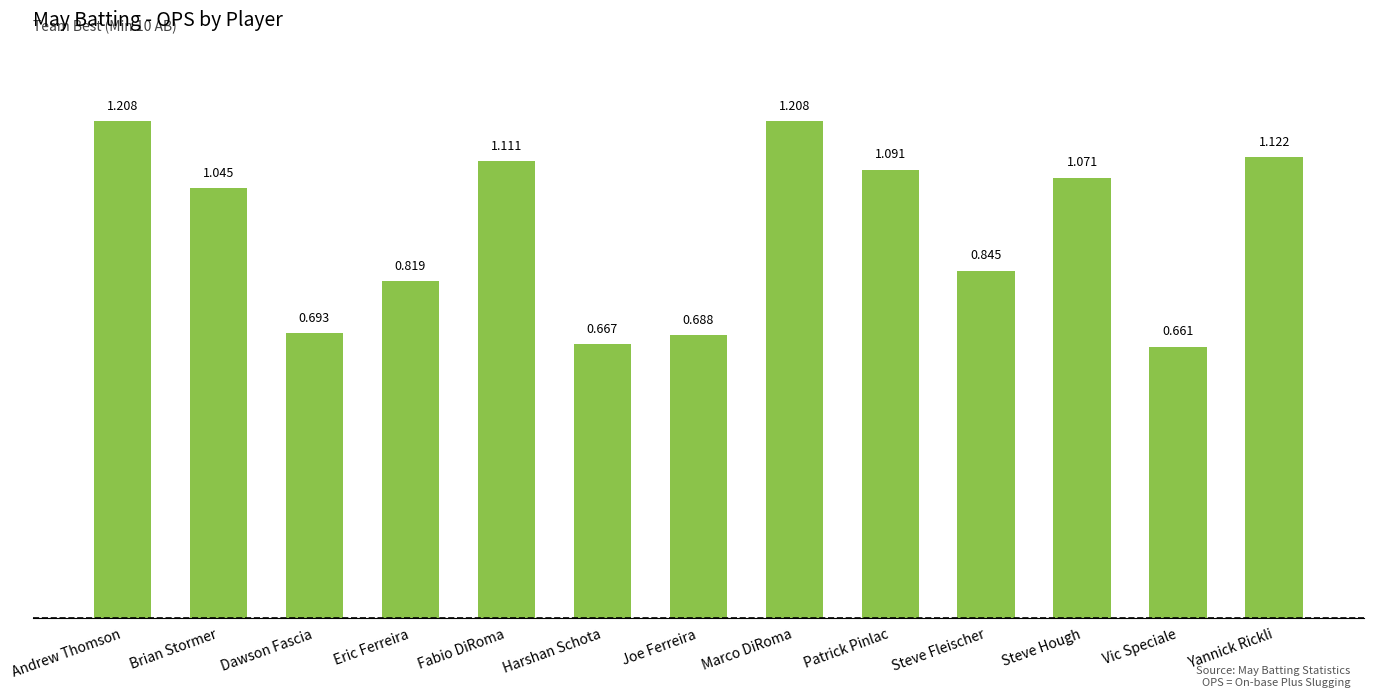

Count the number of values greater than 1.

7